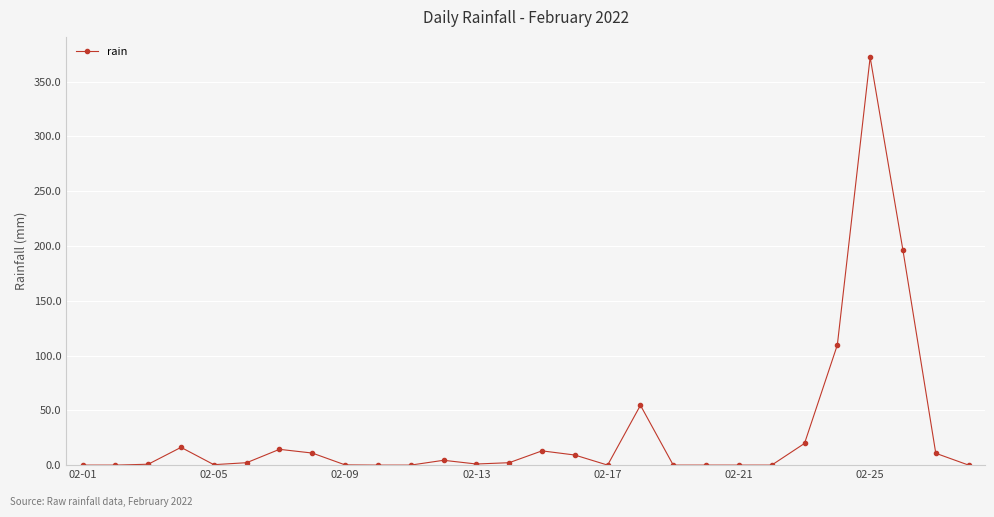

What is the value of the 18th point from the left?

54.6